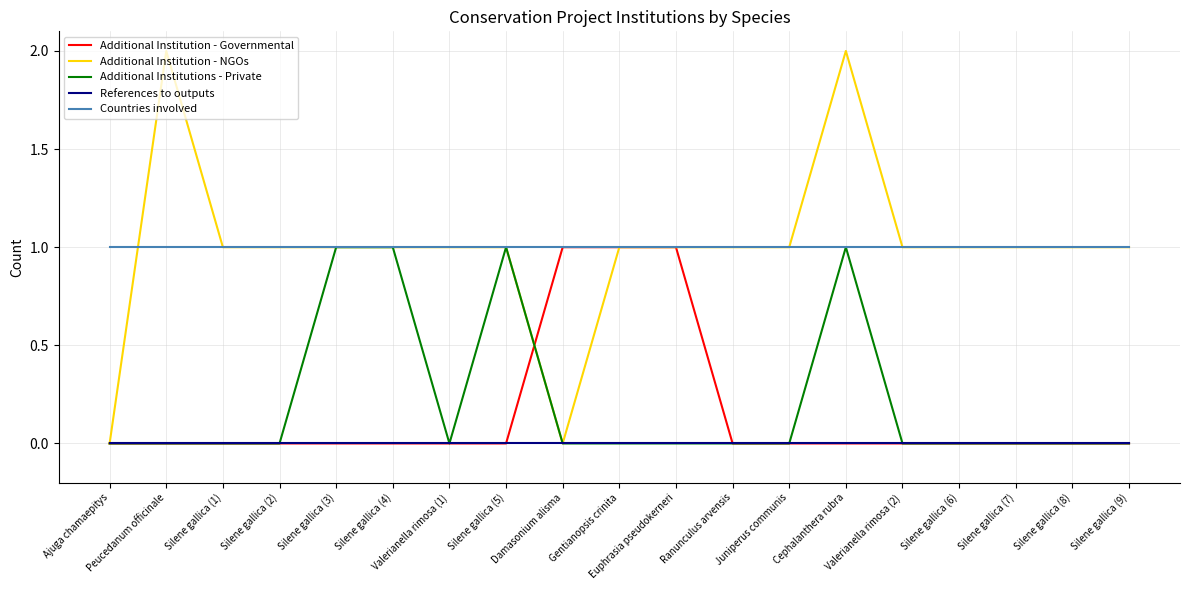

Reading left to right, list all the values displayed in this chart.

Additional Institution - Governmental: Ajuga chamaepitys=0	Peucedanum officinale=0	Silene gallica (1)=0	Silene gallica (2)=0	Silene gallica (3)=0	Silene gallica (4)=0	Valerianella rimosa (1)=0	Silene gallica (5)=0	Damasonium alisma=1	Gentianopsis crinita=1	Euphrasia pseudokerneri=1	Ranunculus arvensis=0	Juniperus communis=0	Cephalanthera rubra=0	Valerianella rimosa (2)=0	Silene gallica (6)=0	Silene gallica (7)=0	Silene gallica (8)=0	Silene gallica (9)=0
Additional Institution - NGOs: Ajuga chamaepitys=0	Peucedanum officinale=2	Silene gallica (1)=1	Silene gallica (2)=1	Silene gallica (3)=1	Silene gallica (4)=1	Valerianella rimosa (1)=1	Silene gallica (5)=1	Damasonium alisma=0	Gentianopsis crinita=1	Euphrasia pseudokerneri=1	Ranunculus arvensis=1	Juniperus communis=1	Cephalanthera rubra=2	Valerianella rimosa (2)=1	Silene gallica (6)=1	Silene gallica (7)=1	Silene gallica (8)=1	Silene gallica (9)=1
Additional Institutions - Private: Ajuga chamaepitys=0	Peucedanum officinale=0	Silene gallica (1)=0	Silene gallica (2)=0	Silene gallica (3)=1	Silene gallica (4)=1	Valerianella rimosa (1)=0	Silene gallica (5)=1	Damasonium alisma=0	Gentianopsis crinita=0	Euphrasia pseudokerneri=0	Ranunculus arvensis=0	Juniperus communis=0	Cephalanthera rubra=1	Valerianella rimosa (2)=0	Silene gallica (6)=0	Silene gallica (7)=0	Silene gallica (8)=0	Silene gallica (9)=0
References to outputs: Ajuga chamaepitys=0	Peucedanum officinale=0	Silene gallica (1)=0	Silene gallica (2)=0	Silene gallica (3)=0	Silene gallica (4)=0	Valerianella rimosa (1)=0	Silene gallica (5)=0	Damasonium alisma=0	Gentianopsis crinita=0	Euphrasia pseudokerneri=0	Ranunculus arvensis=0	Juniperus communis=0	Cephalanthera rubra=0	Valerianella rimosa (2)=0	Silene gallica (6)=0	Silene gallica (7)=0	Silene gallica (8)=0	Silene gallica (9)=0
Countries involved: Ajuga chamaepitys=1	Peucedanum officinale=1	Silene gallica (1)=1	Silene gallica (2)=1	Silene gallica (3)=1	Silene gallica (4)=1	Valerianella rimosa (1)=1	Silene gallica (5)=1	Damasonium alisma=1	Gentianopsis crinita=1	Euphrasia pseudokerneri=1	Ranunculus arvensis=1	Juniperus communis=1	Cephalanthera rubra=1	Valerianella rimosa (2)=1	Silene gallica (6)=1	Silene gallica (7)=1	Silene gallica (8)=1	Silene gallica (9)=1